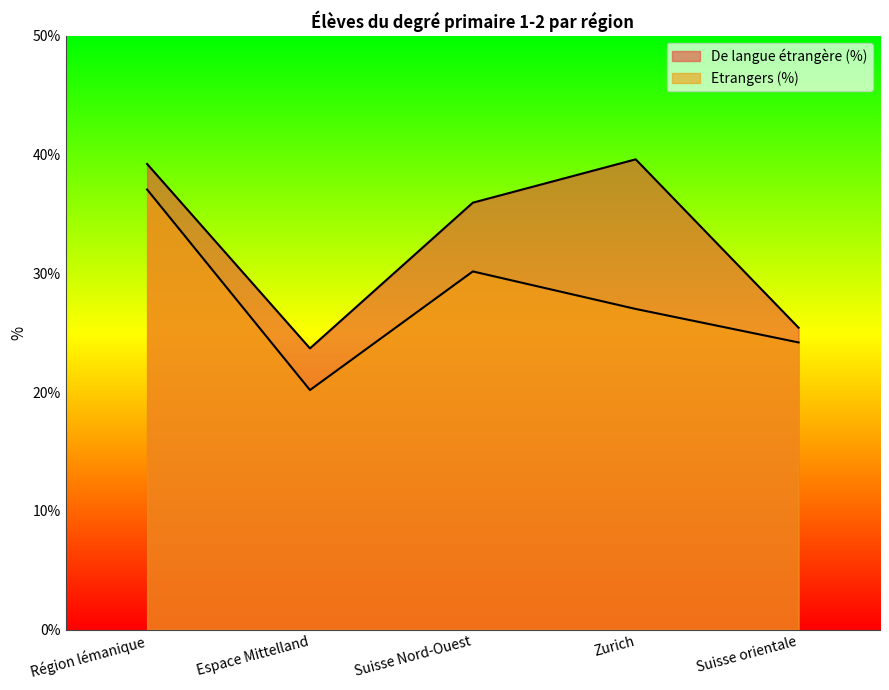

What is the total value across all series at Zurich?

66.6